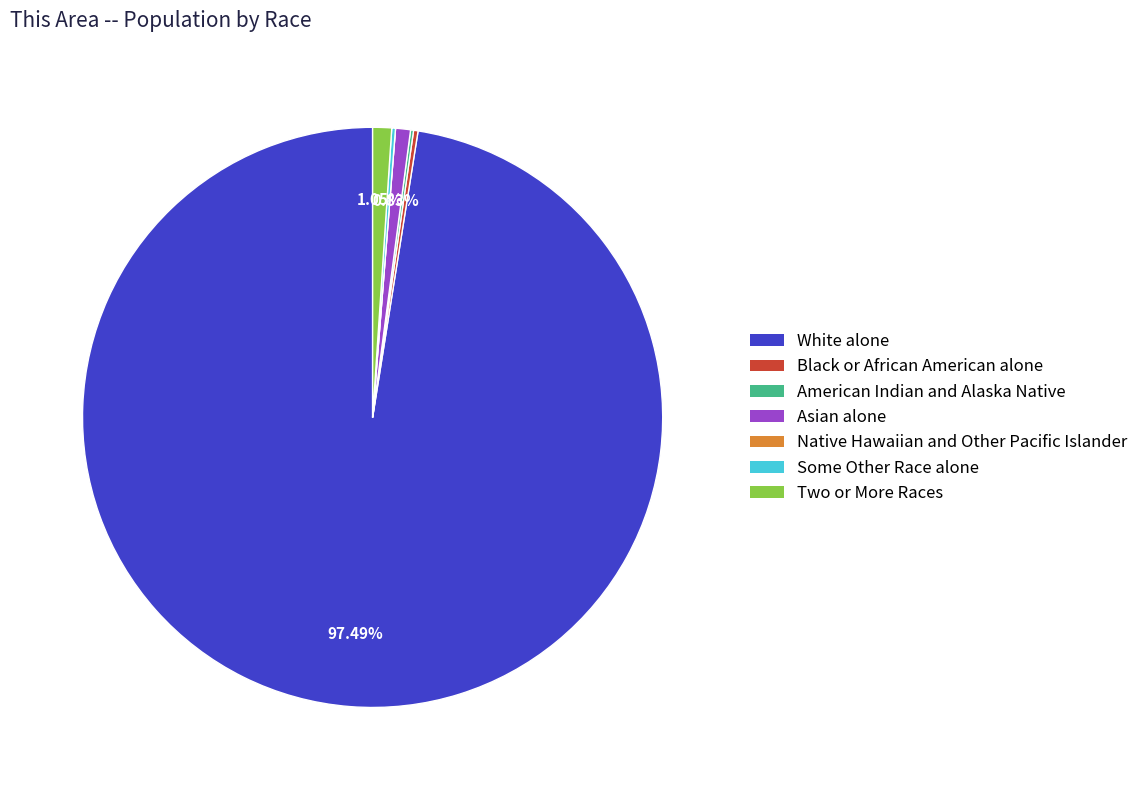

Between White alone and Two or More Races, which is larger?

White alone